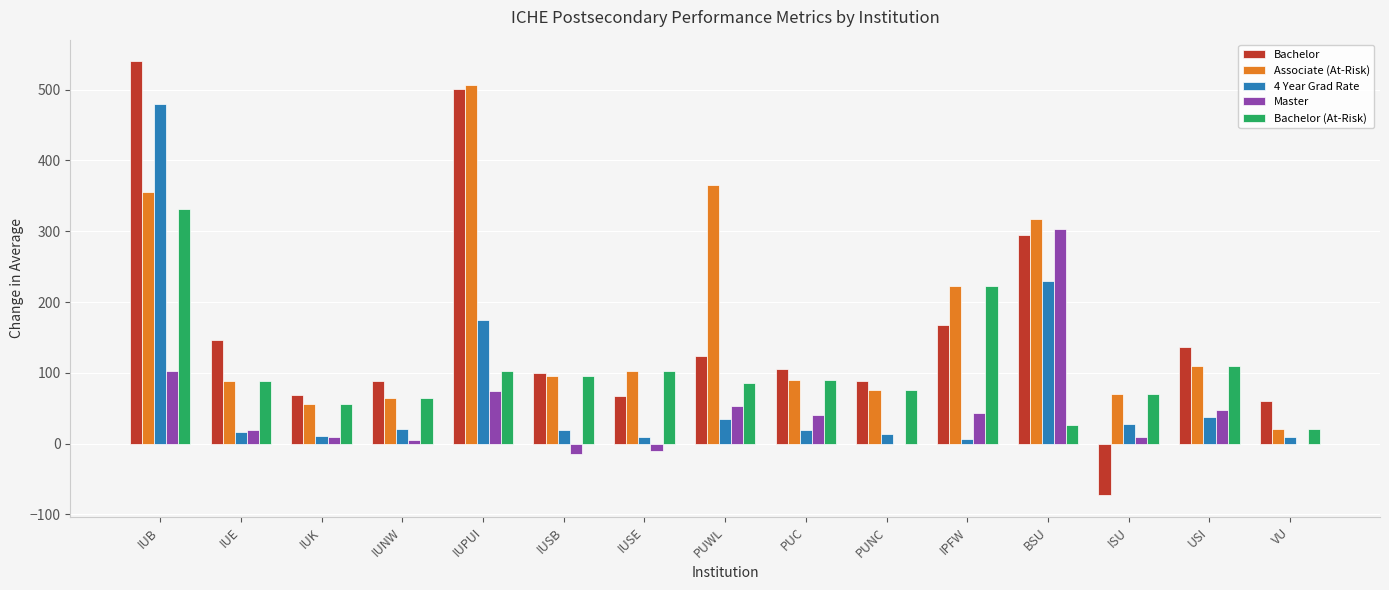

Where does the Master series first go above 19?

IUB